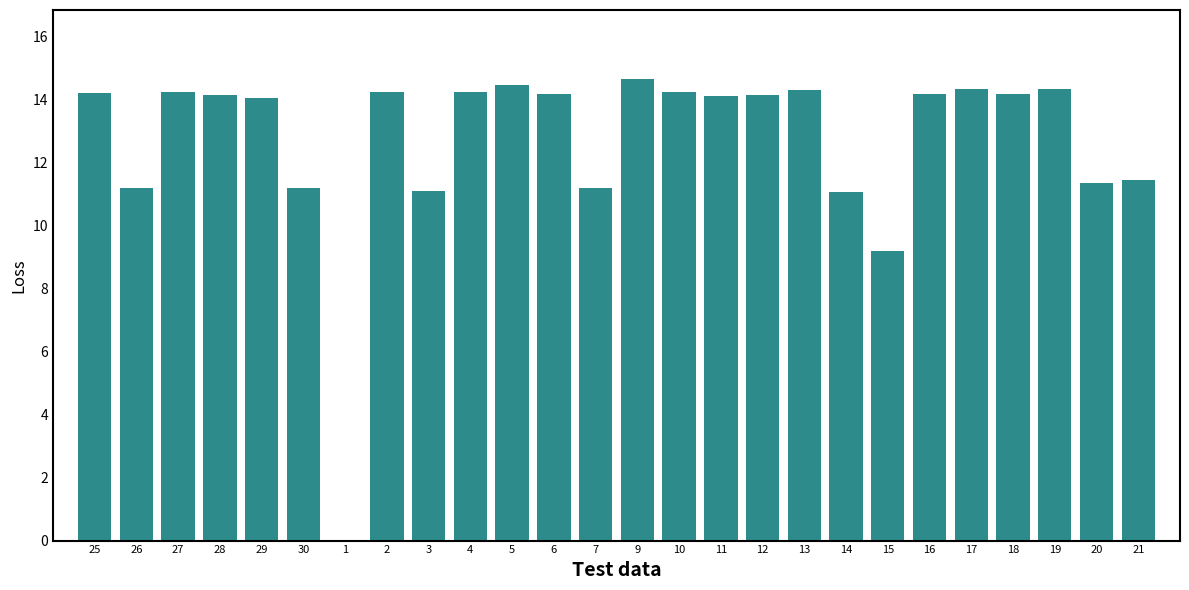

What is the sum of all values?

330.1